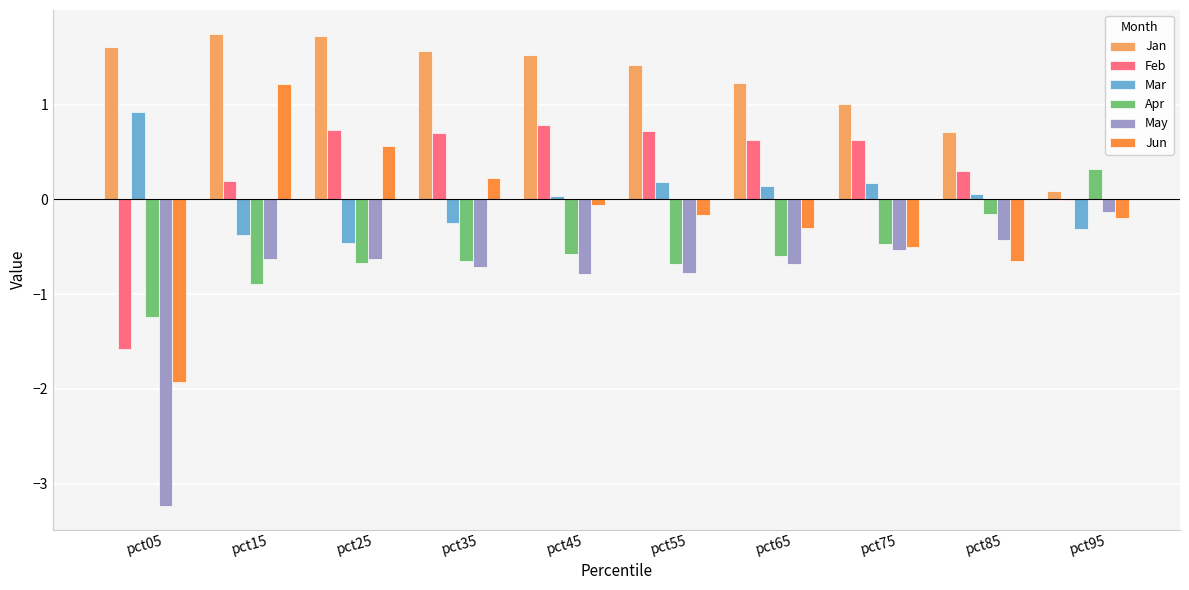

Which series has the widest spread of values?

Jun